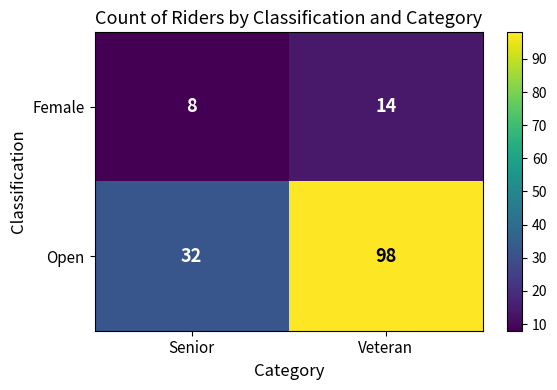

Count the number of categories in the chart.

2